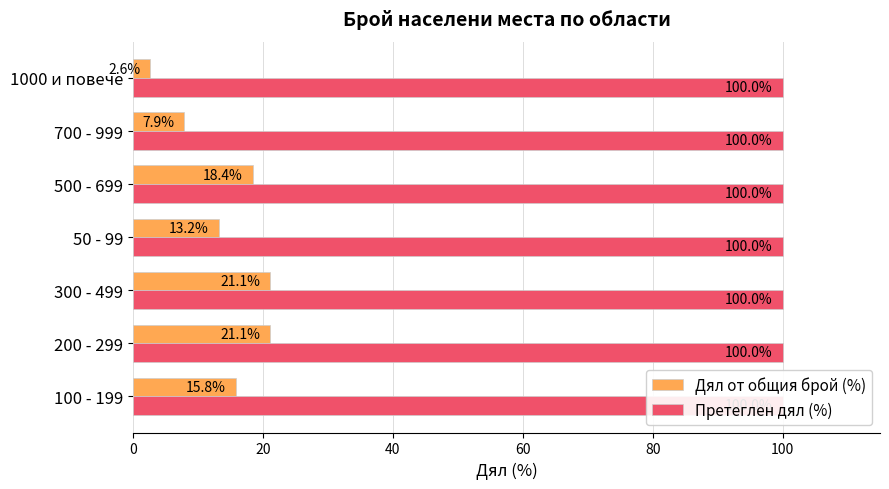

How many data points in Дял от общия брой (%) are above 15?

4